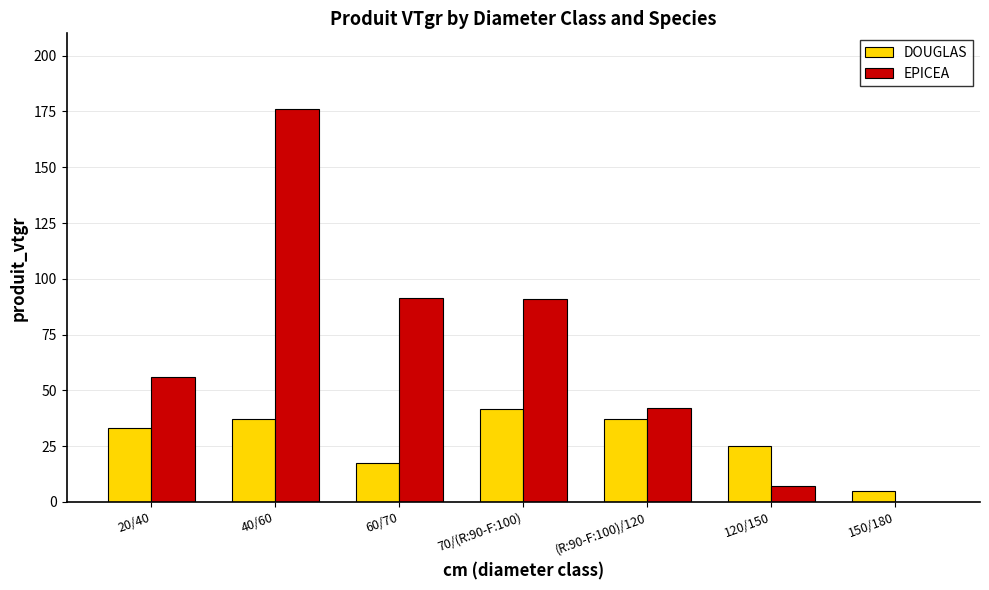

The EPICEA series shows 50.0 at 70/(R:90-F:100). True or false?

False